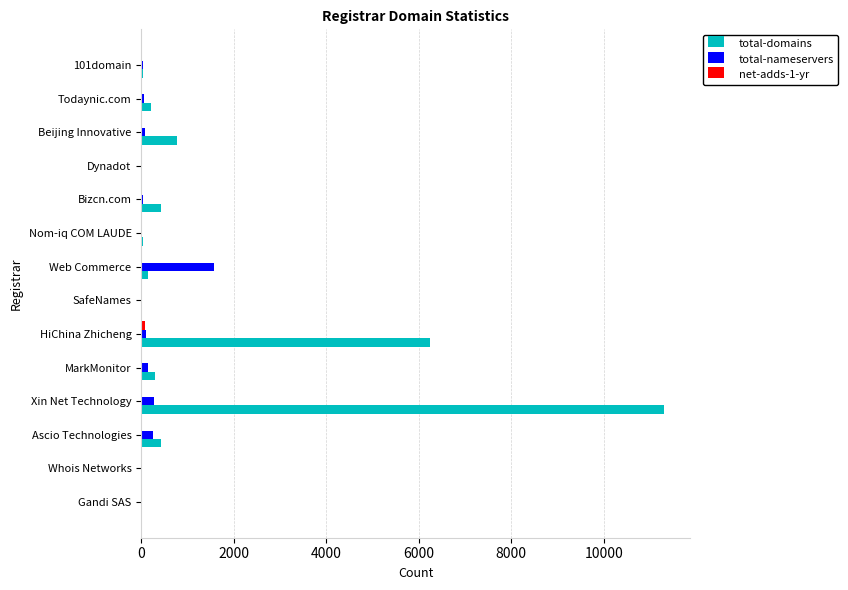

How many distinct data groups are displayed?

3